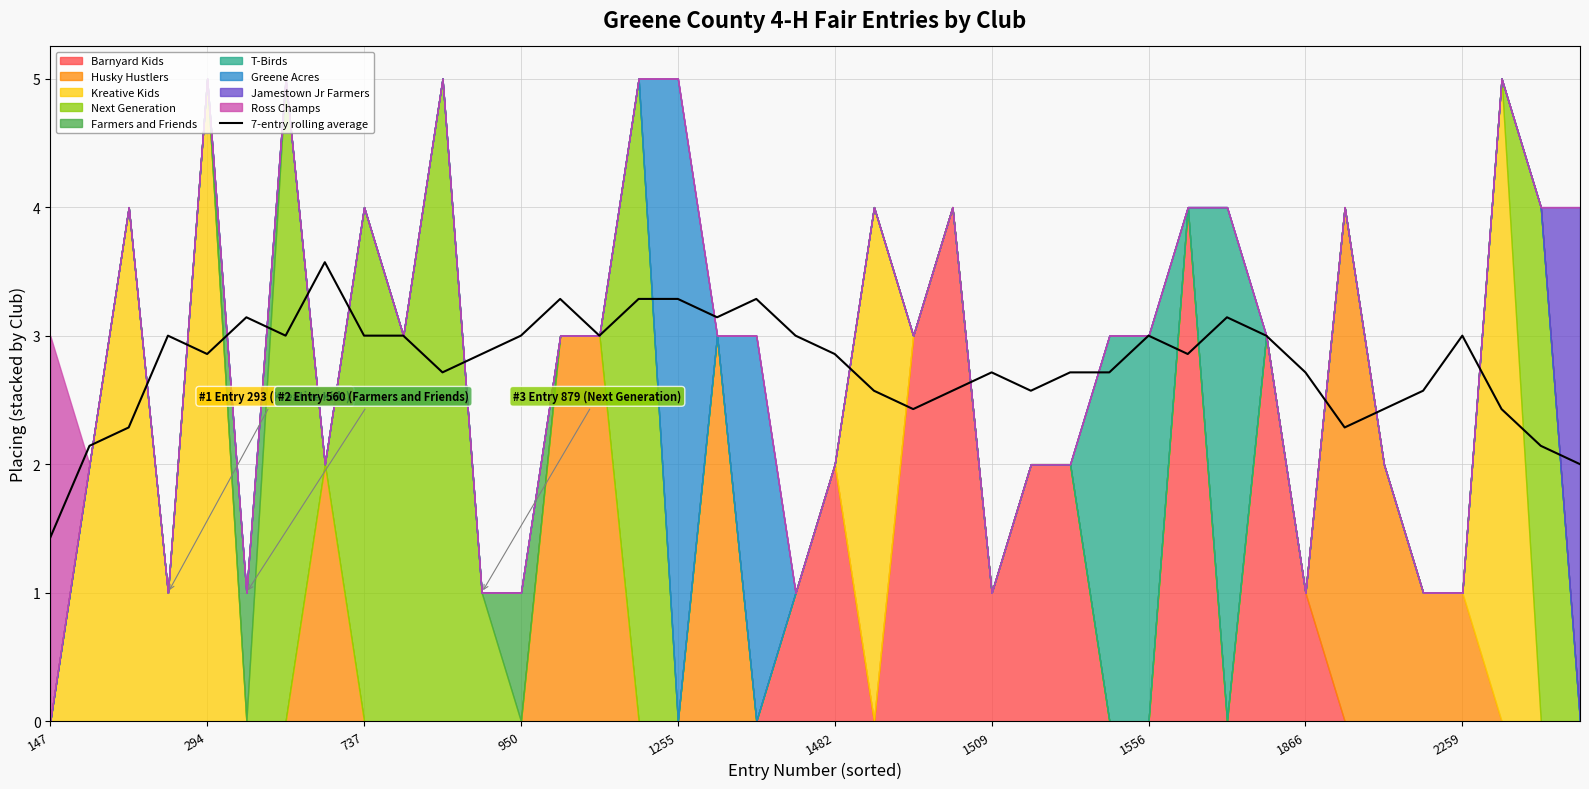

At which label does 7-entry rolling average reach its minimum?

147